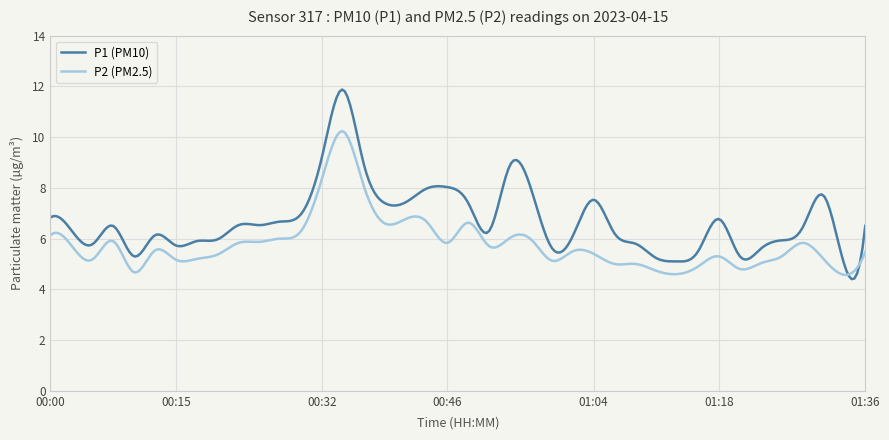

What is the lowest value of the P1 (PM10) series?

4.4